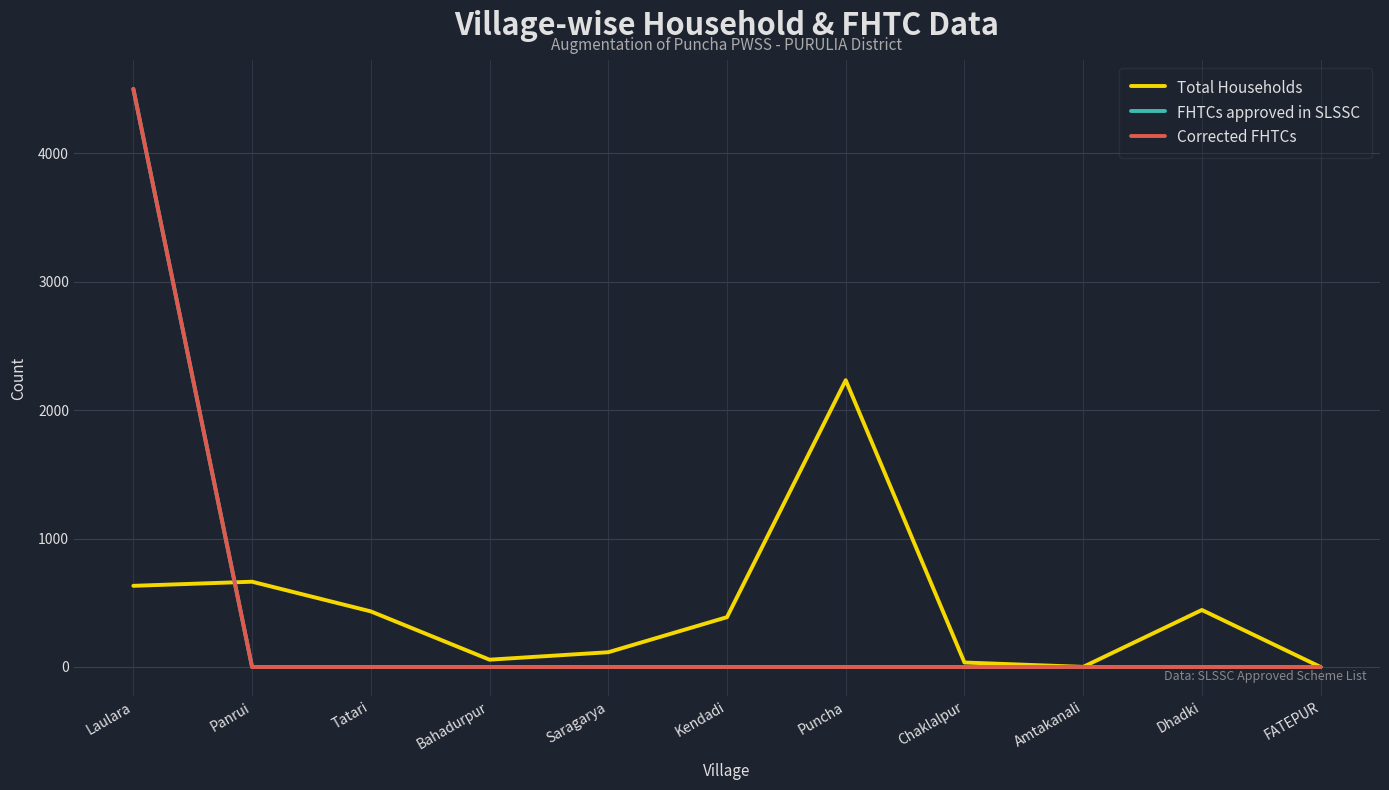

True or false: Corrected FHTCs and Total Households intersect in this chart.

True